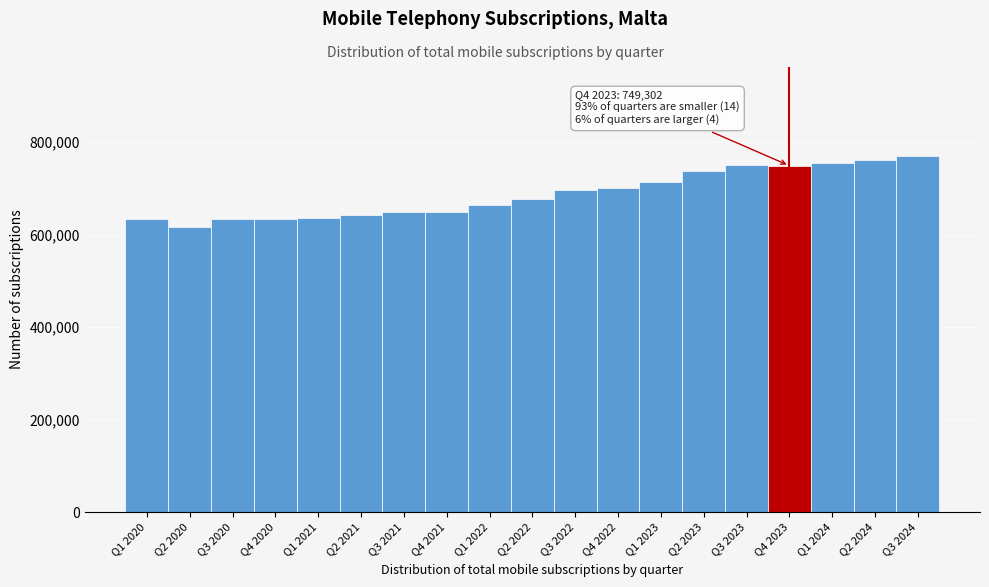

The value at Q3 2024 is 383889. True or false?

False